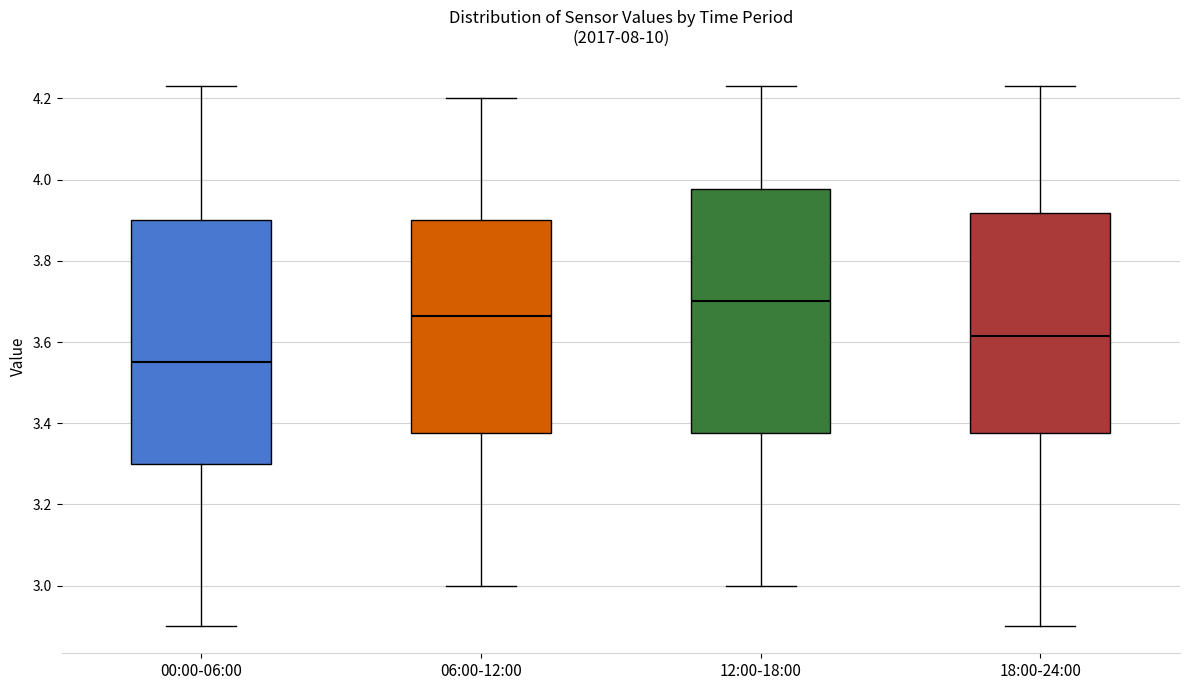

Reading left to right, transcribe this box plot: for each box, give where its median line is, the range the box spans, and where its two whiskers end, as read against the y-axis. The values are not printed on the chart, so give them approximately, as read against the axis.

00:00-06:00: median 3.56, box 3.30 to 3.90, whiskers 2.90 to 4.24
06:00-12:00: median 3.66, box 3.38 to 3.90, whiskers 3.00 to 4.20
12:00-18:00: median 3.70, box 3.38 to 3.98, whiskers 3.00 to 4.24
18:00-24:00: median 3.62, box 3.38 to 3.92, whiskers 2.90 to 4.24